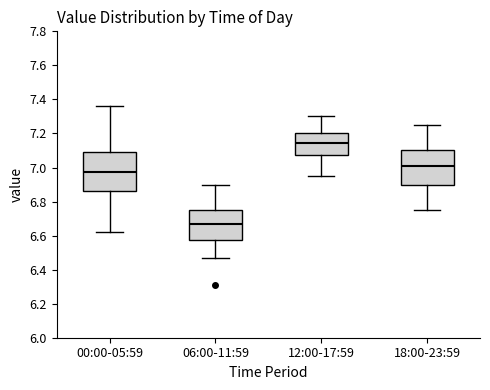

Which box has the highest median line?

12:00-17:59